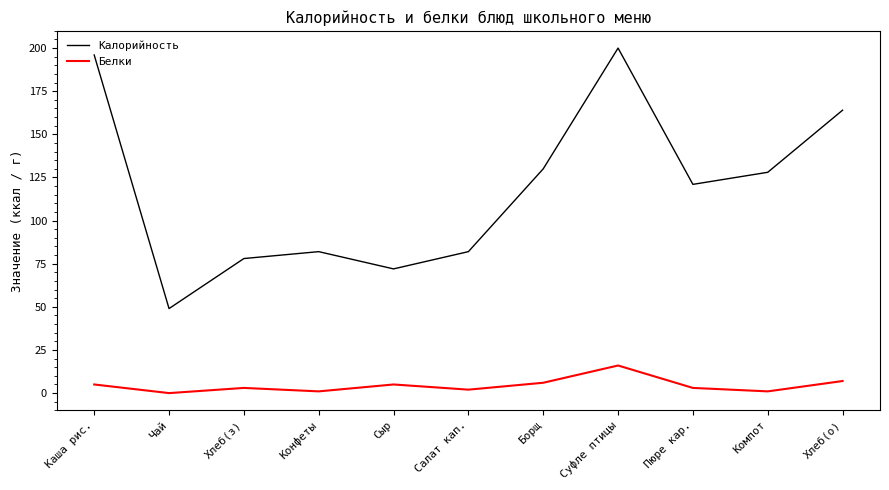

Does the chart have visible grid lines?

No